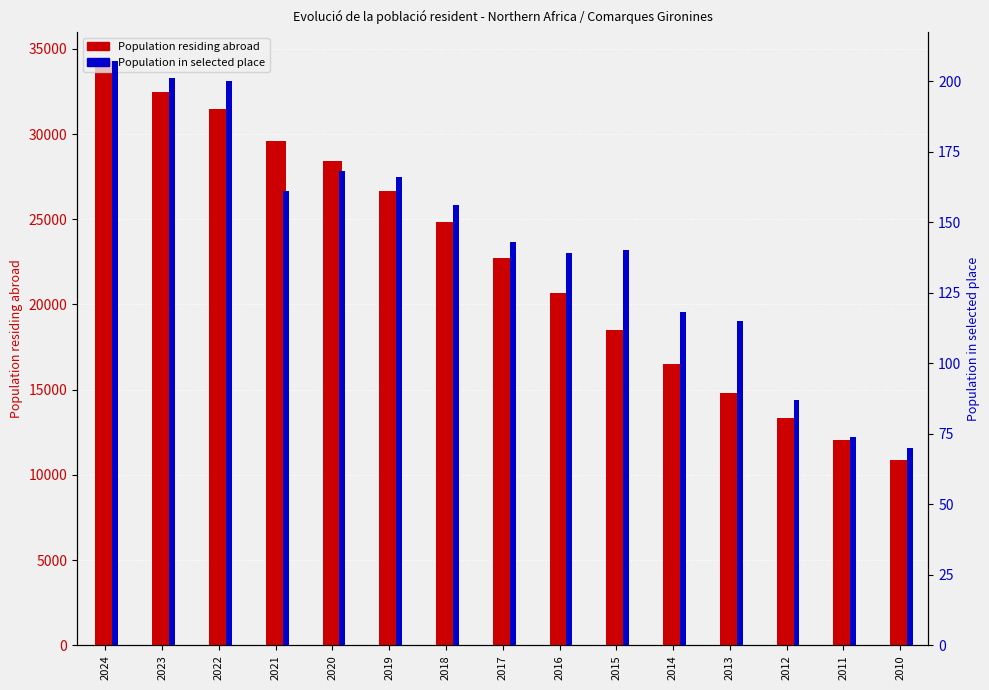

What are all the series names shown in the legend?

Population residing abroad, Population in selected place